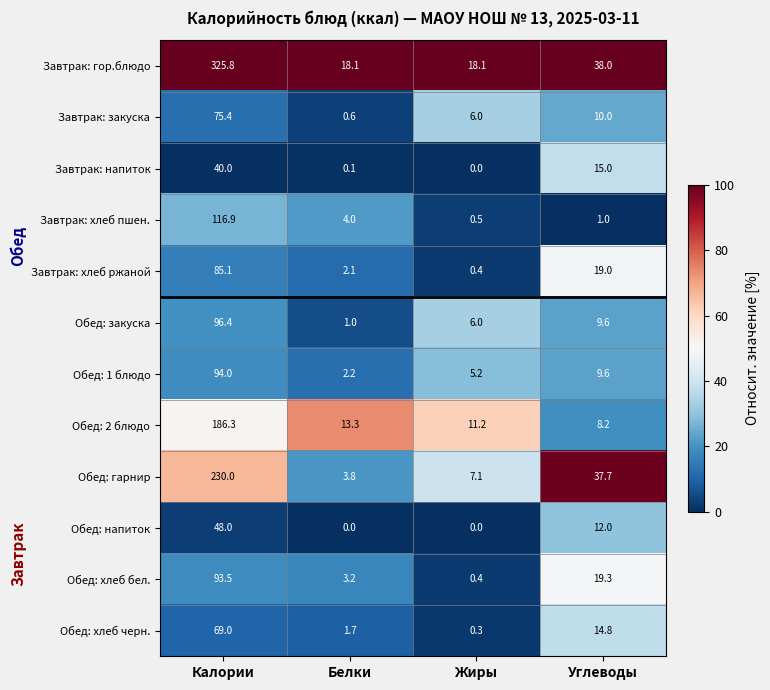

Which series changed the most between Калории and Белки?

Завтрак: гор.блюдо